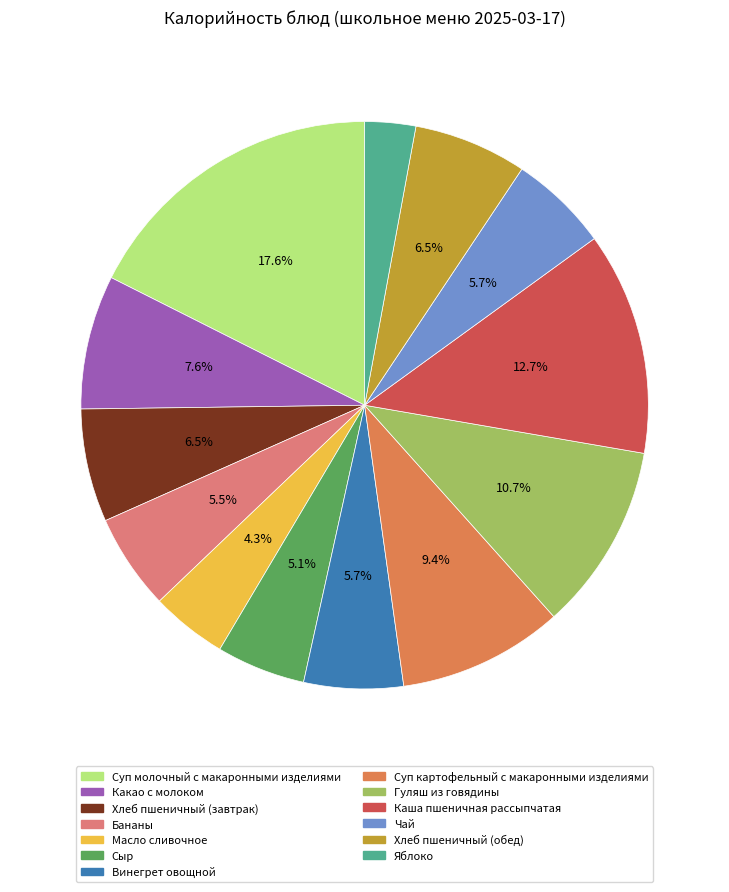

To the nearest percent, what is the difference between the Какао с молоком and Гуляш из говядины slice percentages?

3%